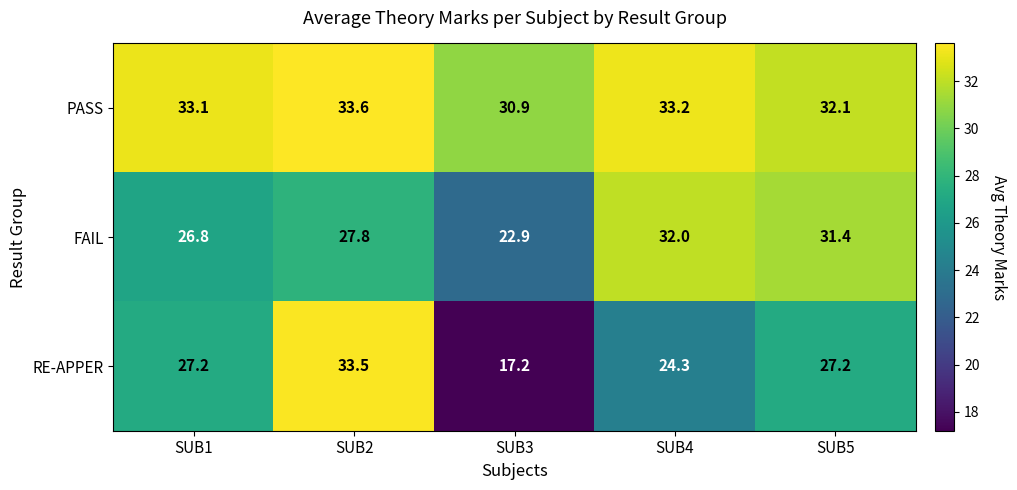

What is the average value of the RE-APPER series?

25.9